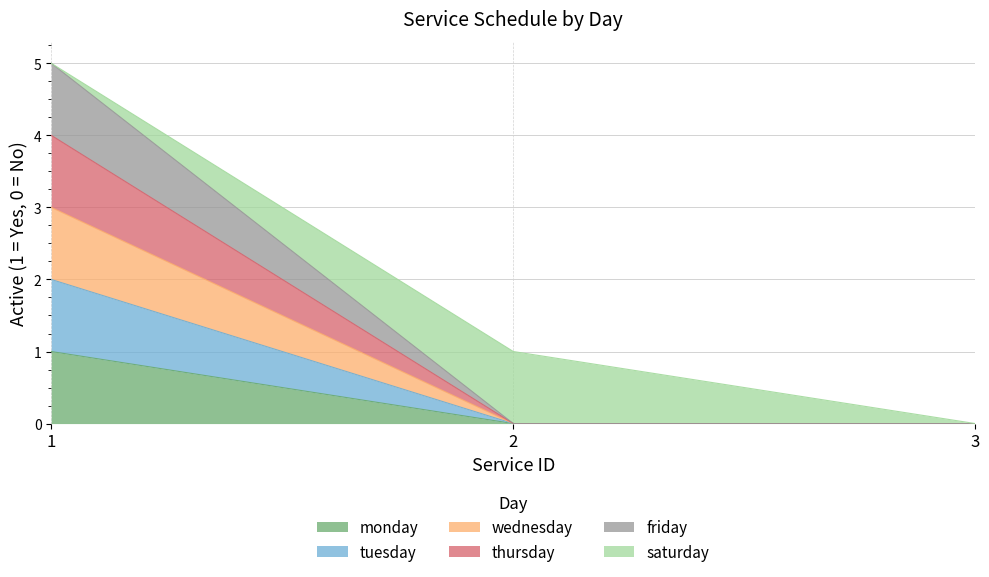

List the labels in order of monday value, smallest first.

2, 3, 1